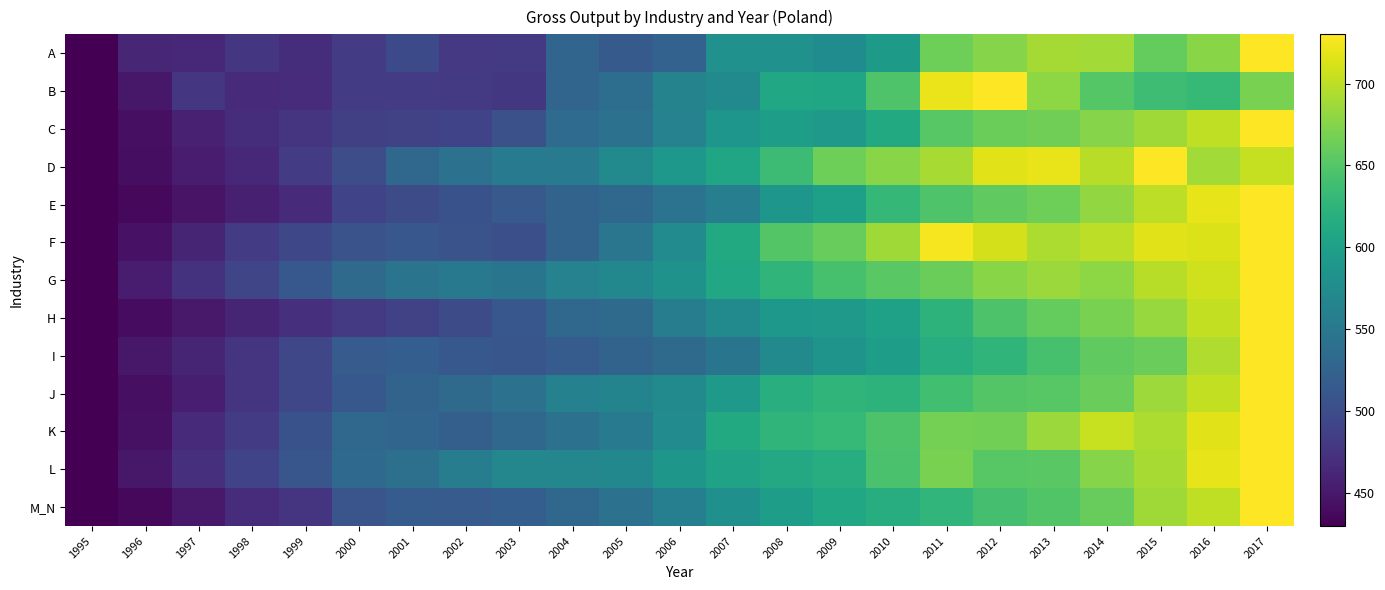

Which label corresponds to the smallest value in the chart?

1995